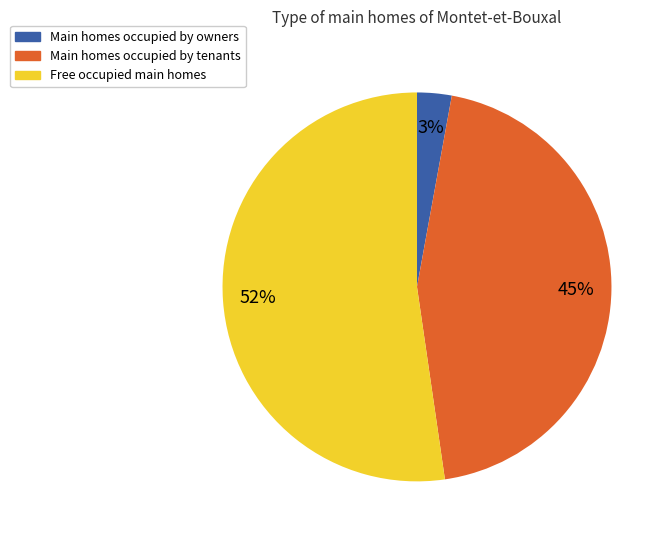

Approximately how many times larger is the value at Main homes occupied by tenants compared to Free occupied main homes?

0.9